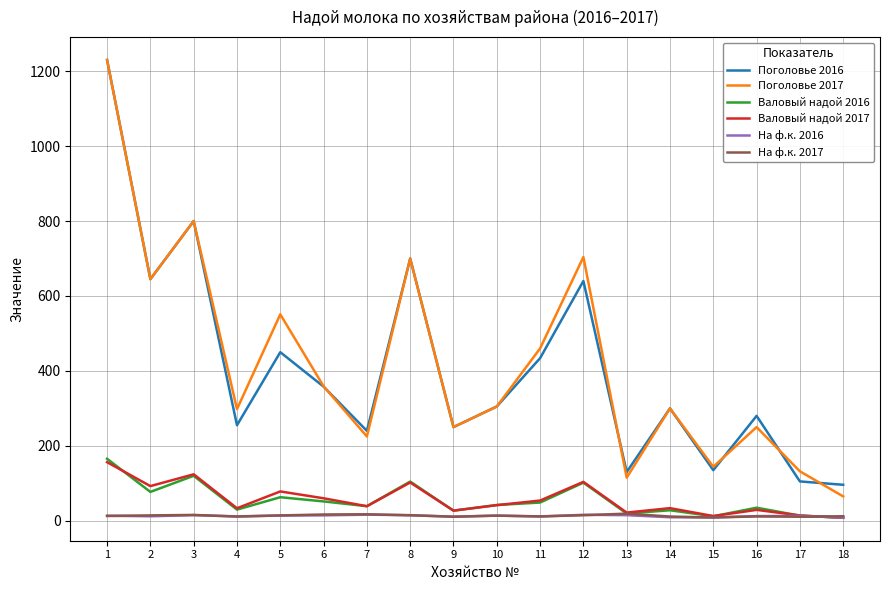

At which label does Валовый надой 2016 first exceed 42?

1